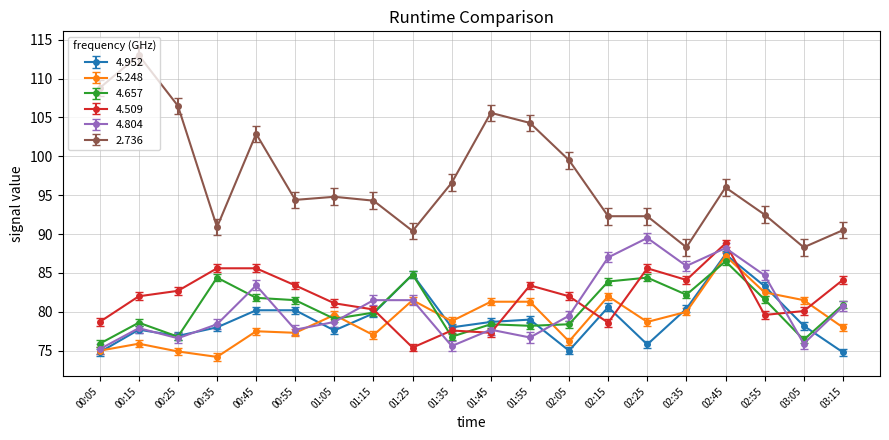

The value of 4.952 at 01:35 is 127.2. True or false?

False